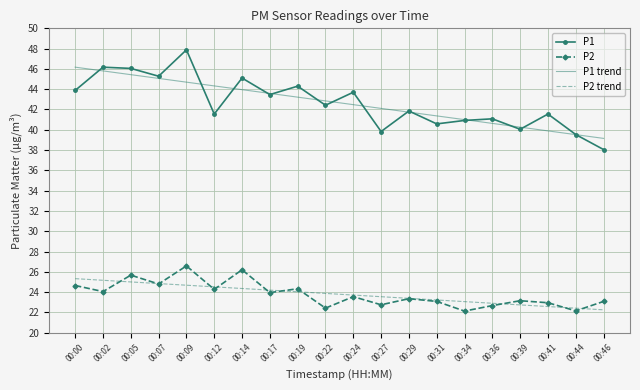

Count the number of data series in this chart.

4